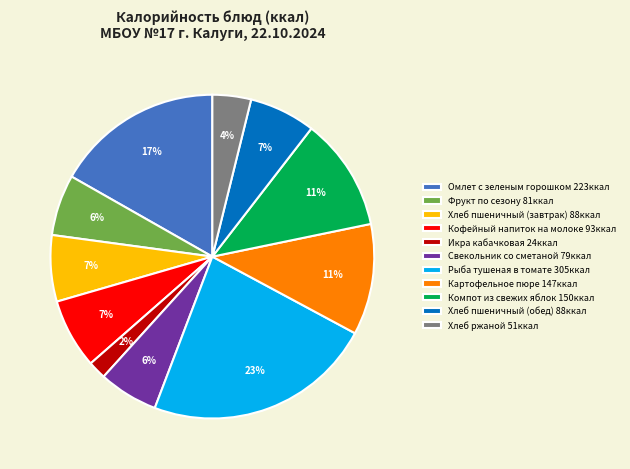

Does Хлеб пшеничный (обед) account for over 50% of the chart?

No